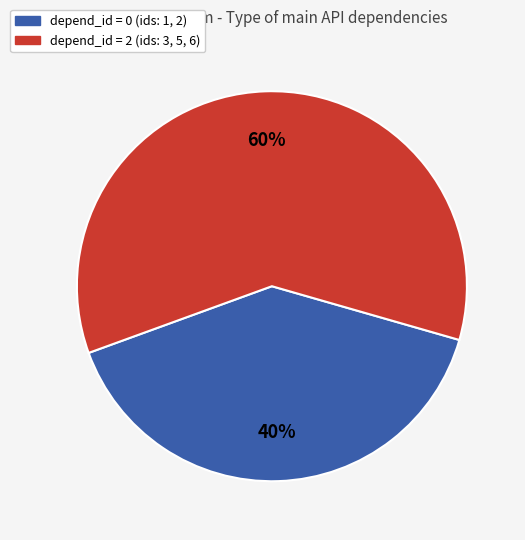

To the nearest percent, what is the difference between the largest and smallest slice percentages?

20%